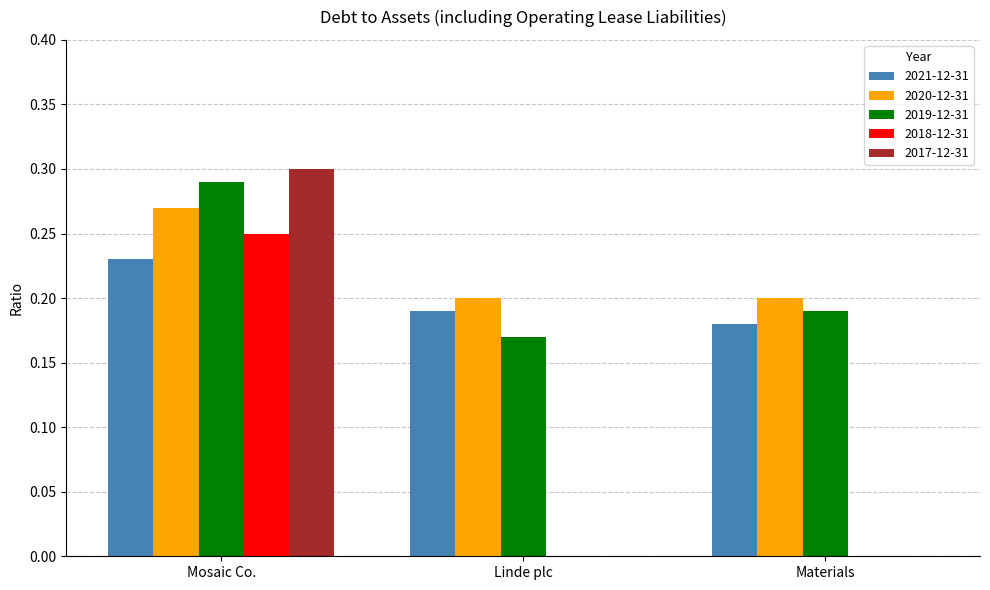

What is the sum of the 2019-12-31 values at Mosaic Co. and Linde plc?

0.5